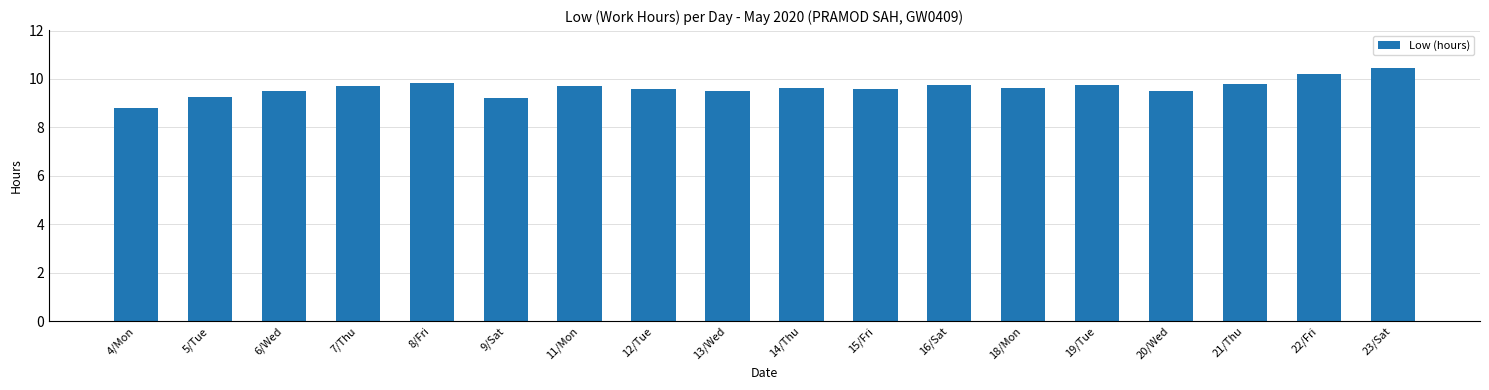

The chart shows a value of 15.7 at 4/Mon. True or false?

False